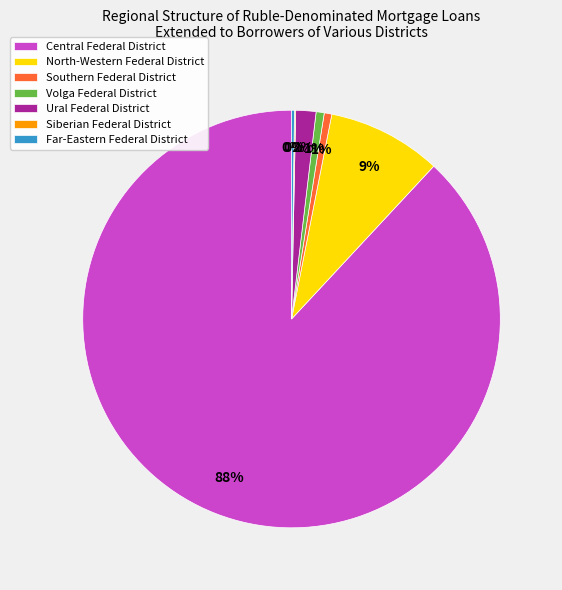

True or false: North-Western Federal District accounts for 3% of the total.

False